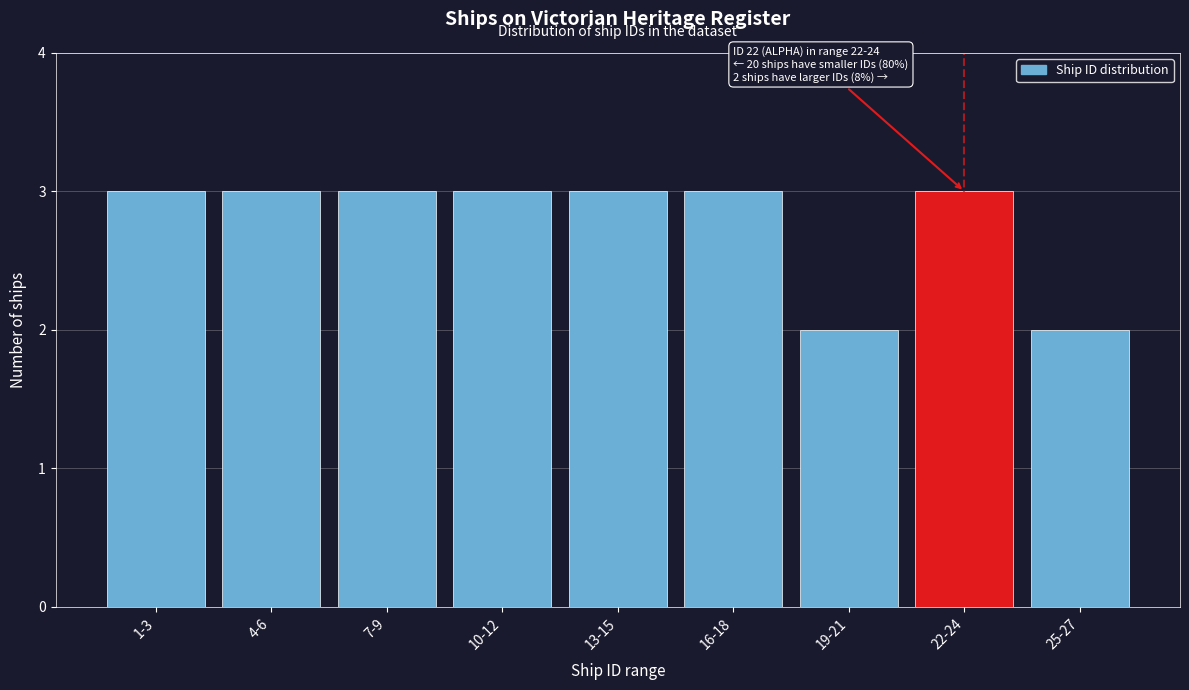

Reading left to right, list all the values displayed in this chart.

3	3	3	3	3	3	2	3	2